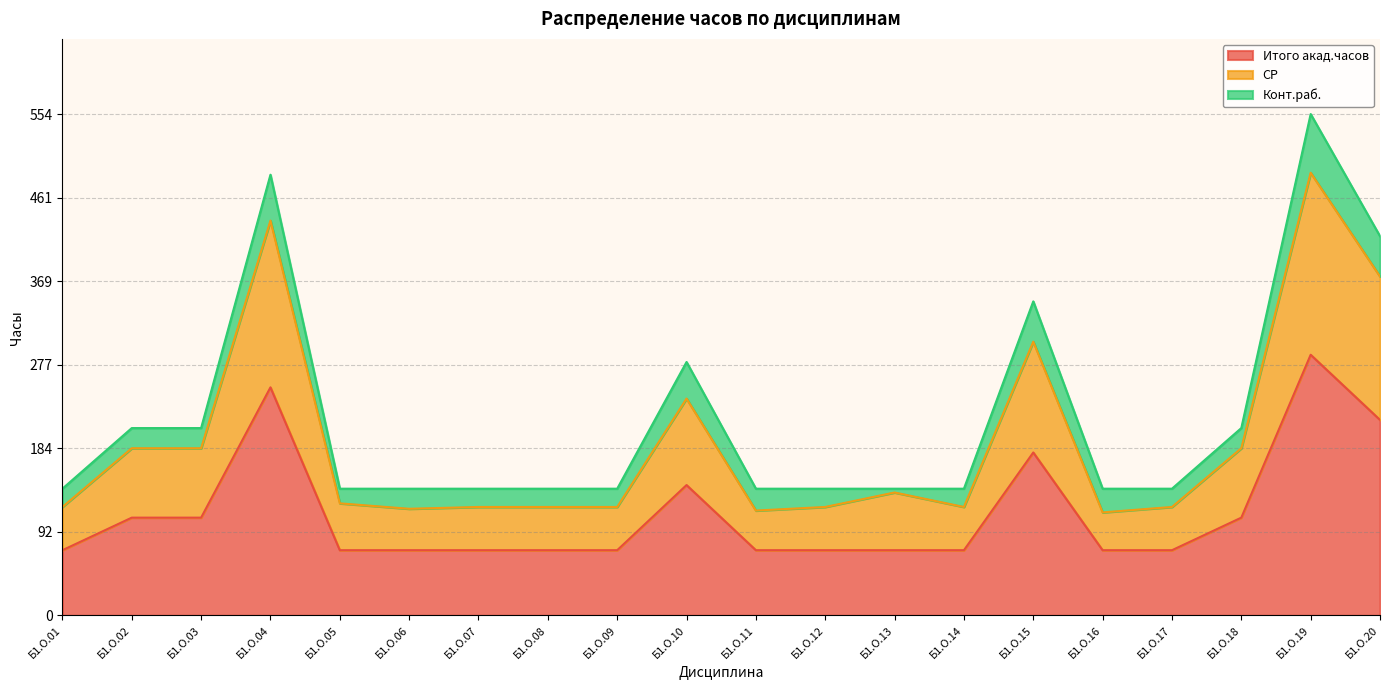

Which category has the highest value in the Итого акад.часов series?

Б1.О.19